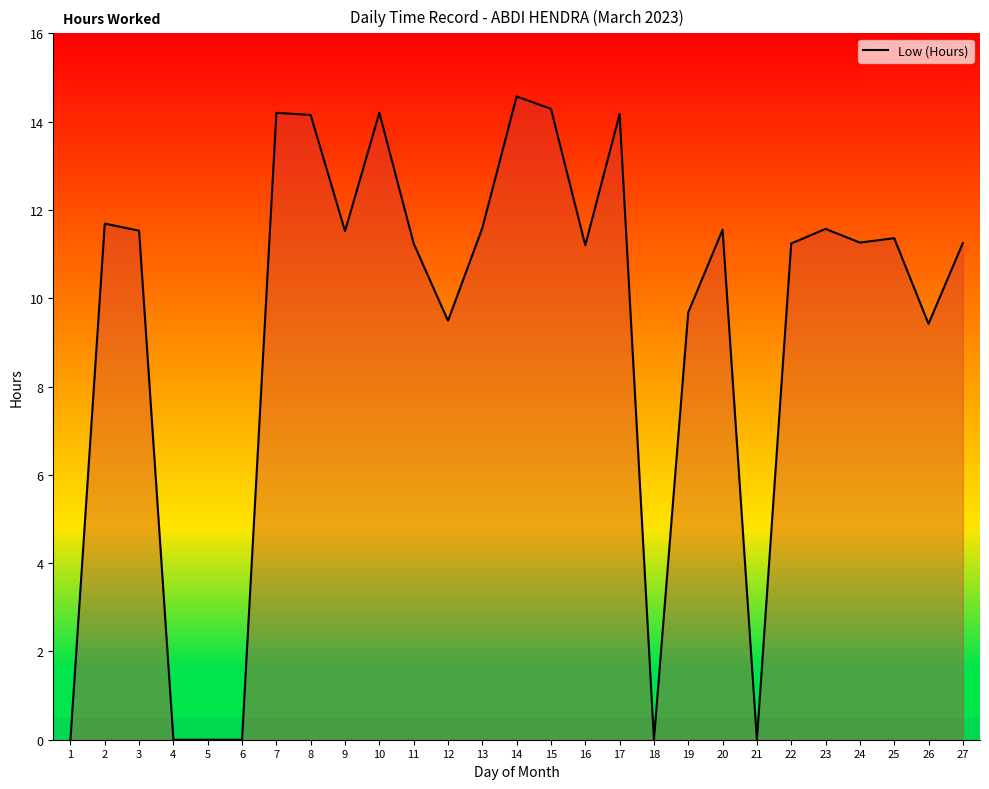

What is the difference between the maximum and minimum values?

14.6